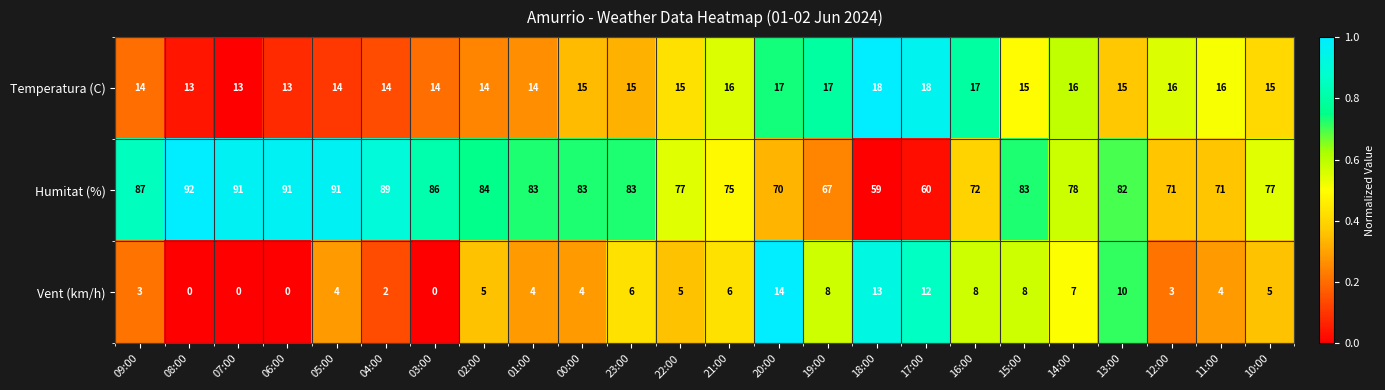

Which series has the largest range (max minus min)?

Humitat (%)